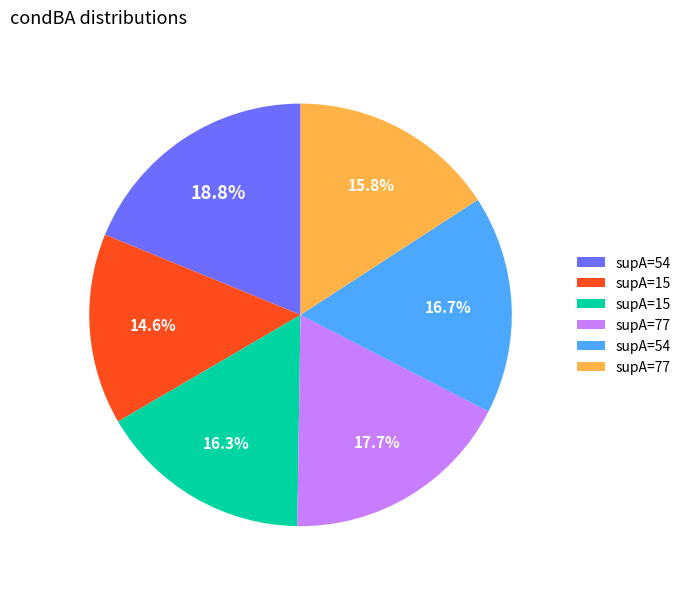

Is there any slice that represents more than half of the pie?

No